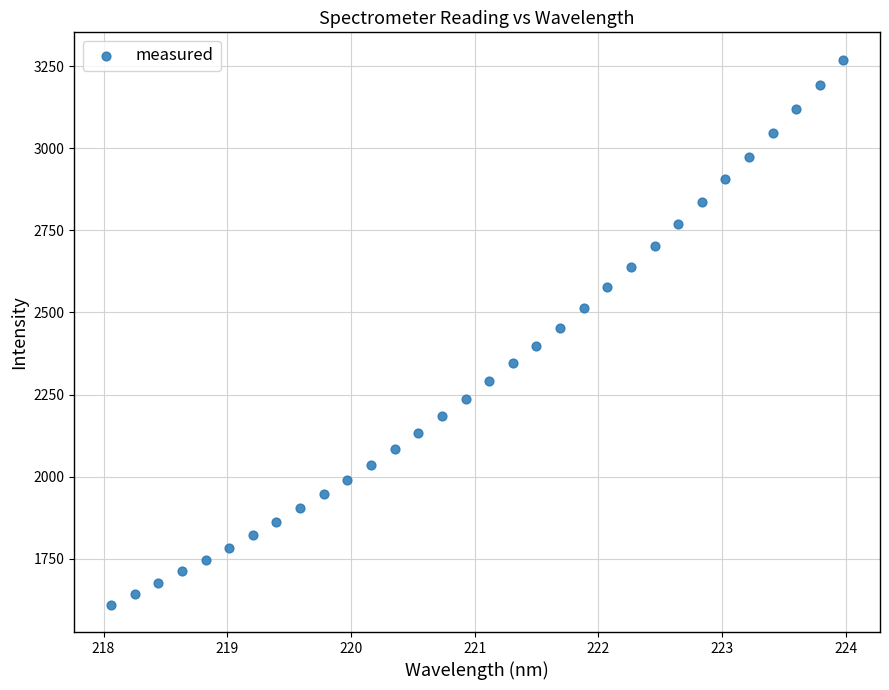

What is the range of X values (max minus min)?

5.9